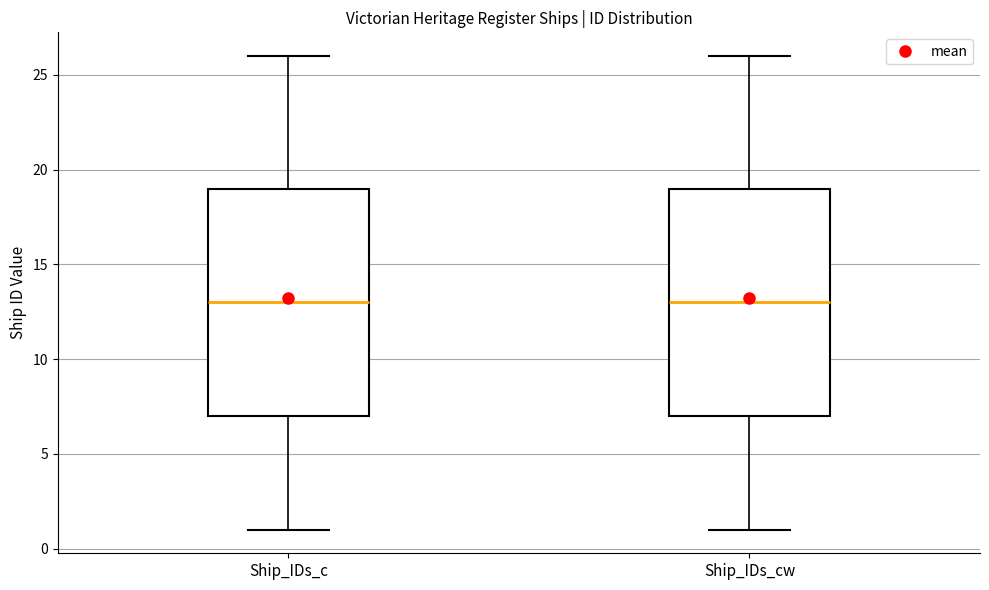

Reading left to right, read every box against the y-axis: the position of its median line, the range the box covers, and the ends of its whiskers. The values are not printed on the chart, so give them approximately, as read against the axis.

Ship_IDs_c: median 13, box 7 to 19, whiskers 1 to 26
Ship_IDs_cw: median 13, box 7 to 19, whiskers 1 to 26